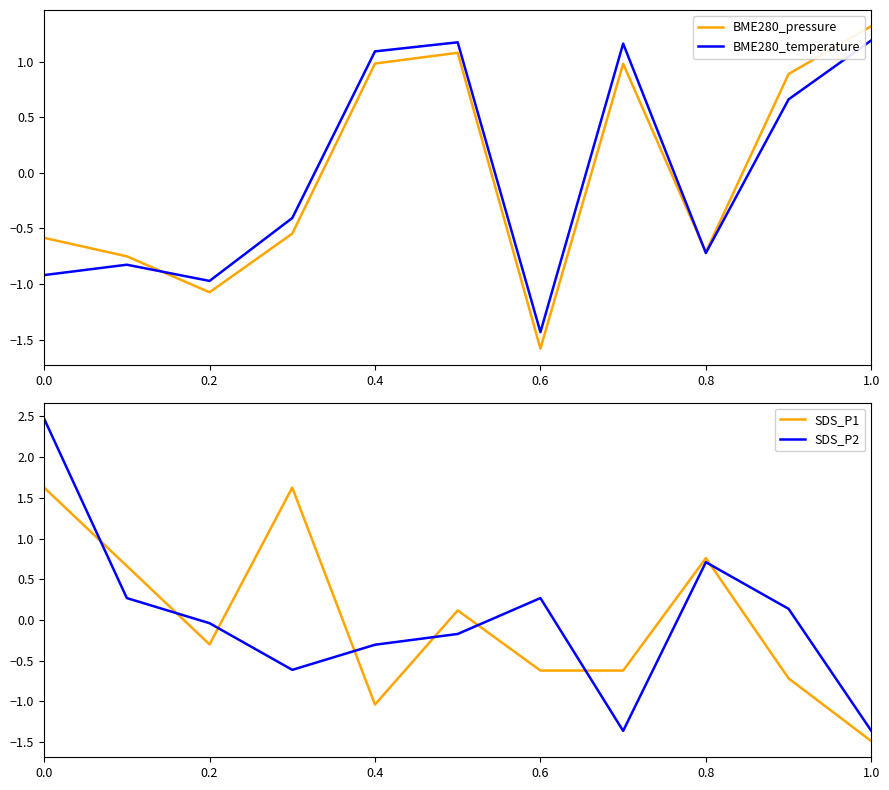

True or false: BME280_pressure has a value of -1.1 at 0.6.

False